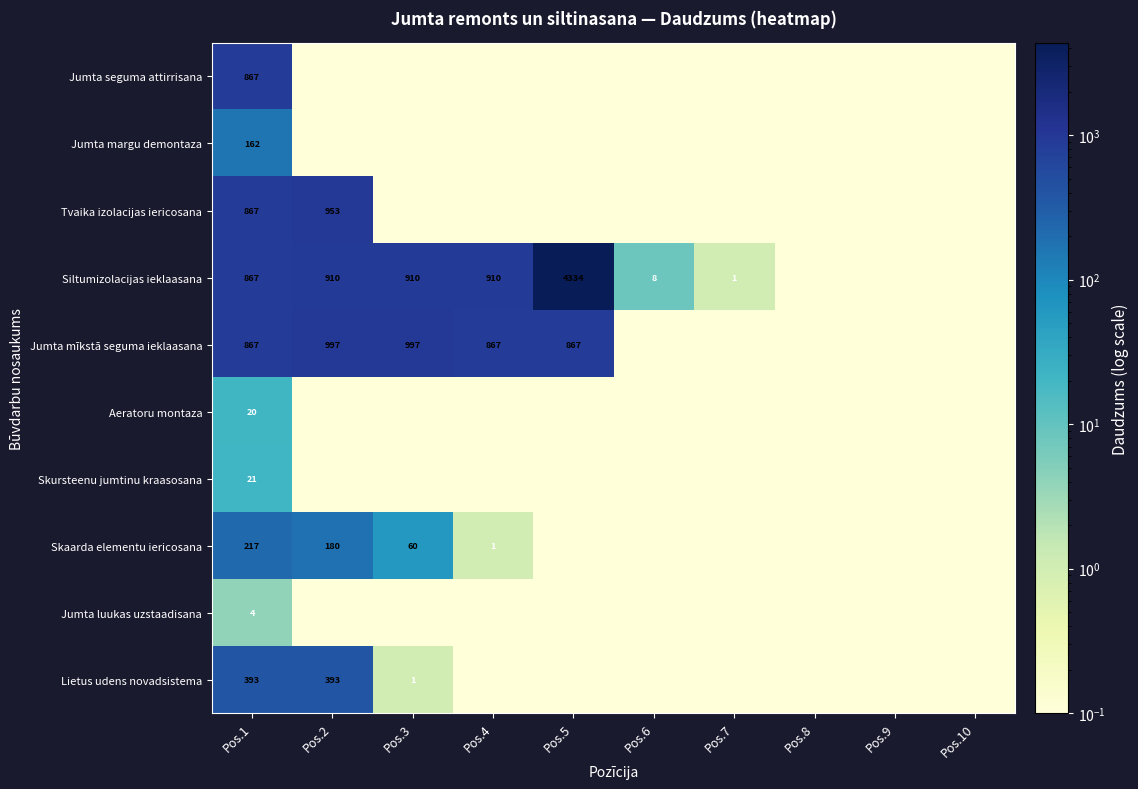

Is the value of Siltumizolacijas ieklaasana at Pos.4 greater than the value of Tvaika izolacijas iericosana at Pos.2?

No